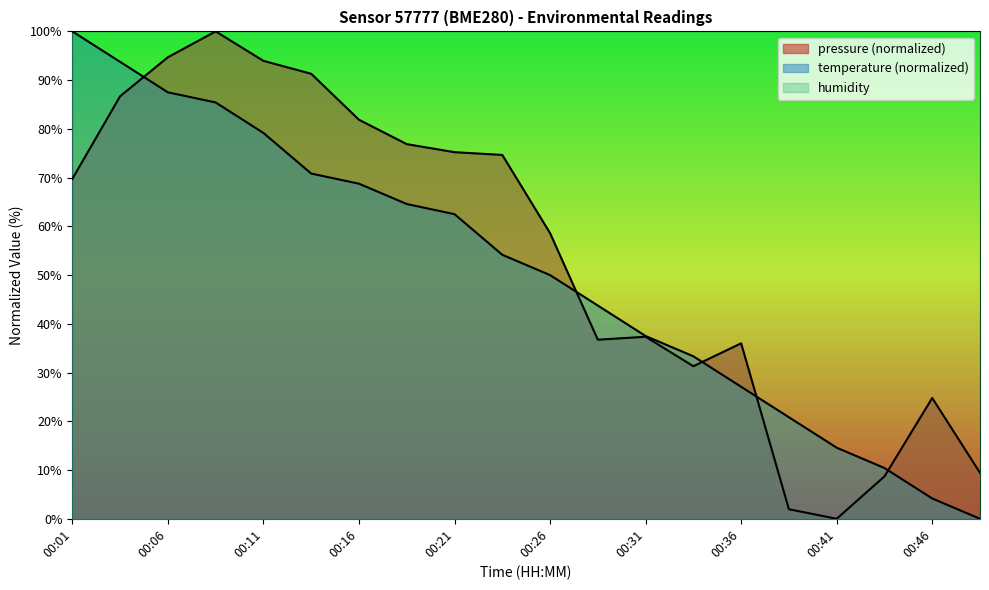

Reading right to left, what are all the values shown in this chart?

pressure: 9.4	24.8	8.7	0.0	2.0	36.0	31.3	37.3	36.7	58.6	74.7	75.2	76.9	81.9	91.3	94.0	100.0	94.7	86.7	69.7
temperature: 0.0	4.2	10.4	14.6	20.8	27.1	33.3	37.5	43.8	50.0	54.2	62.5	64.6	68.7	70.8	79.2	85.4	87.5	93.7	100.0